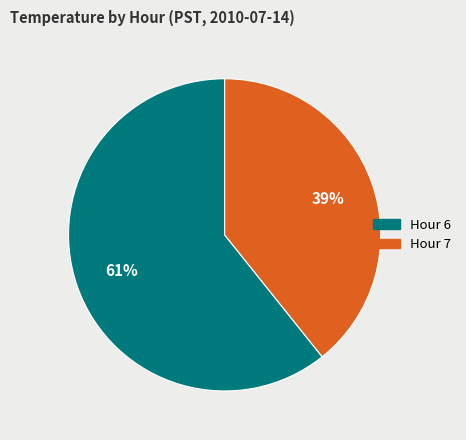

Is there a majority slice in this chart?

Yes